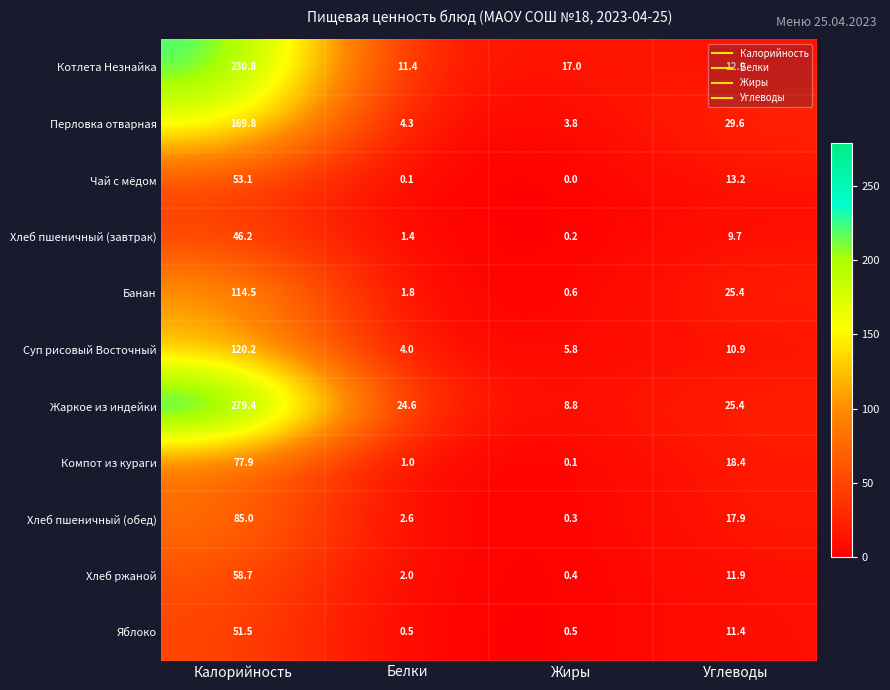

At which label is Перловка отварная closest to 86?

Углеводы